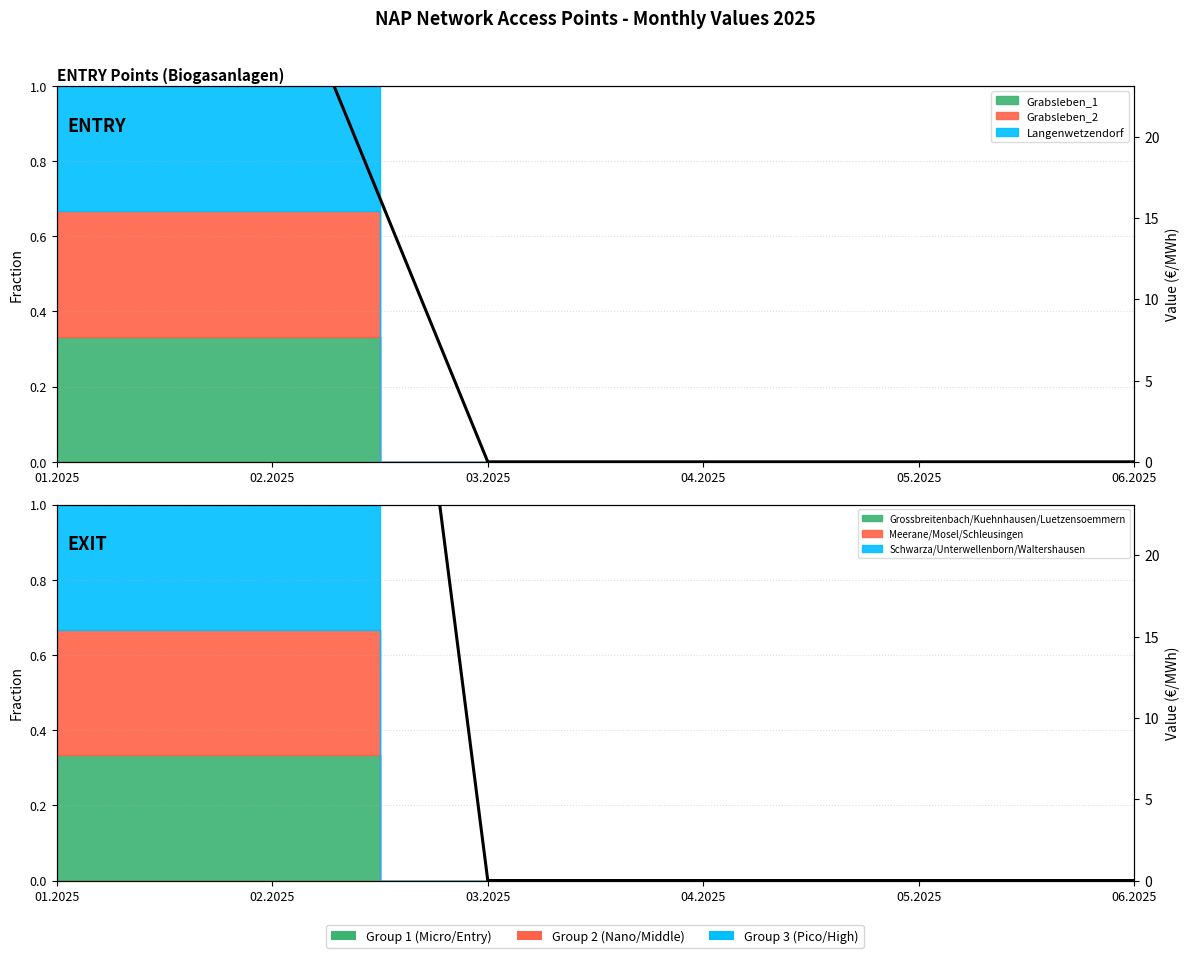

Reading left to right, transcribe all the data shown in this chart.

Total Entry Value: 01.2025=32.5	02.2025=32.4	03.2025=0.0	04.2025=0.0	05.2025=0.0	06.2025=0.0
Total Exit Value: 01.2025=103.5	02.2025=103.6	03.2025=0.0	04.2025=0.0	05.2025=0.0	06.2025=0.0